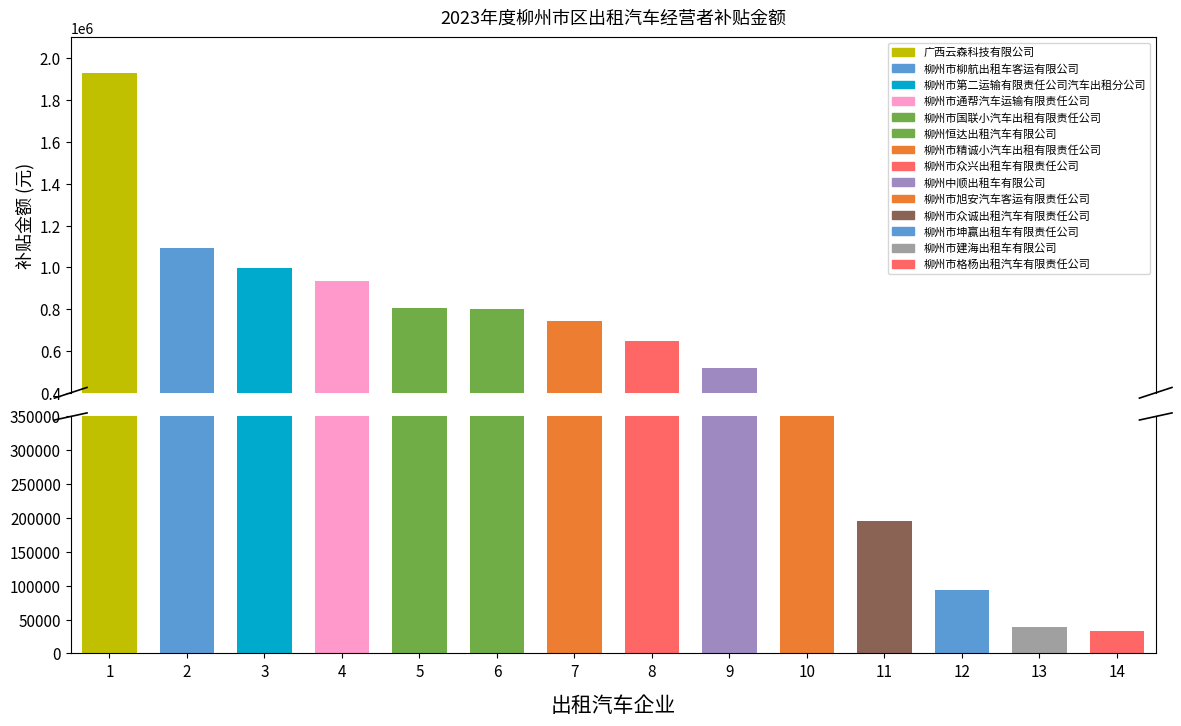

At which label is the value closest to 982525?

柳州市第二运输有限责任公司汽车出租分公司